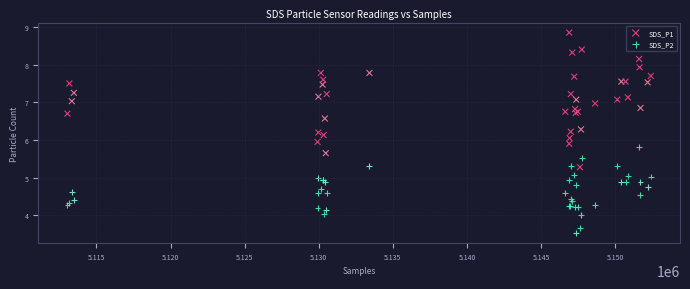

What are all the series names shown in the legend?

SDS_P1, SDS_P2